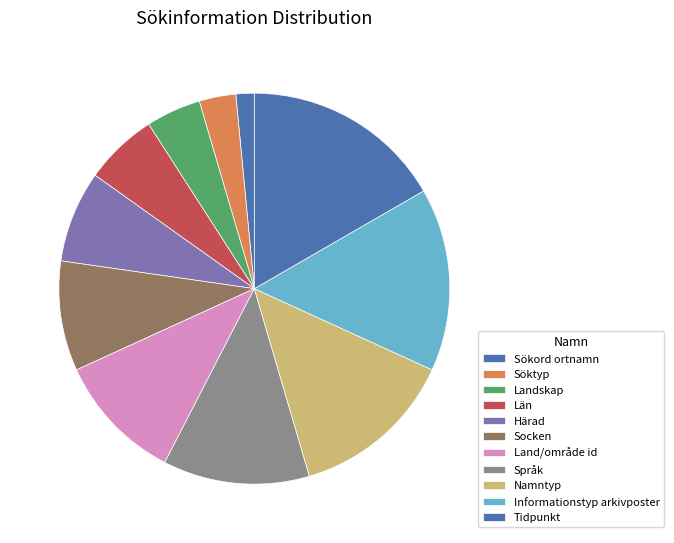

What is the change in value from Härad to Informationstyp arkivposter?

+5